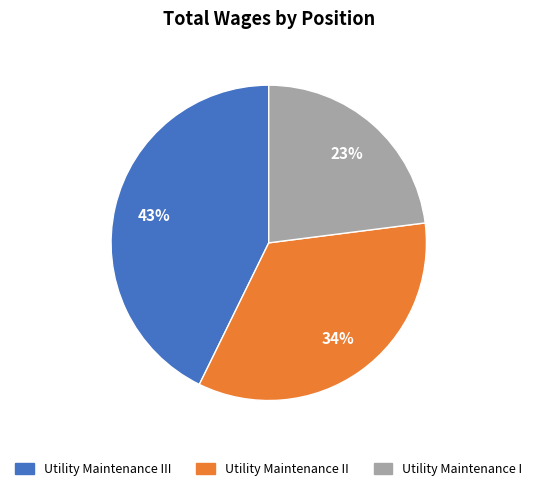

Which slice is the largest?

Utility Maintenance III